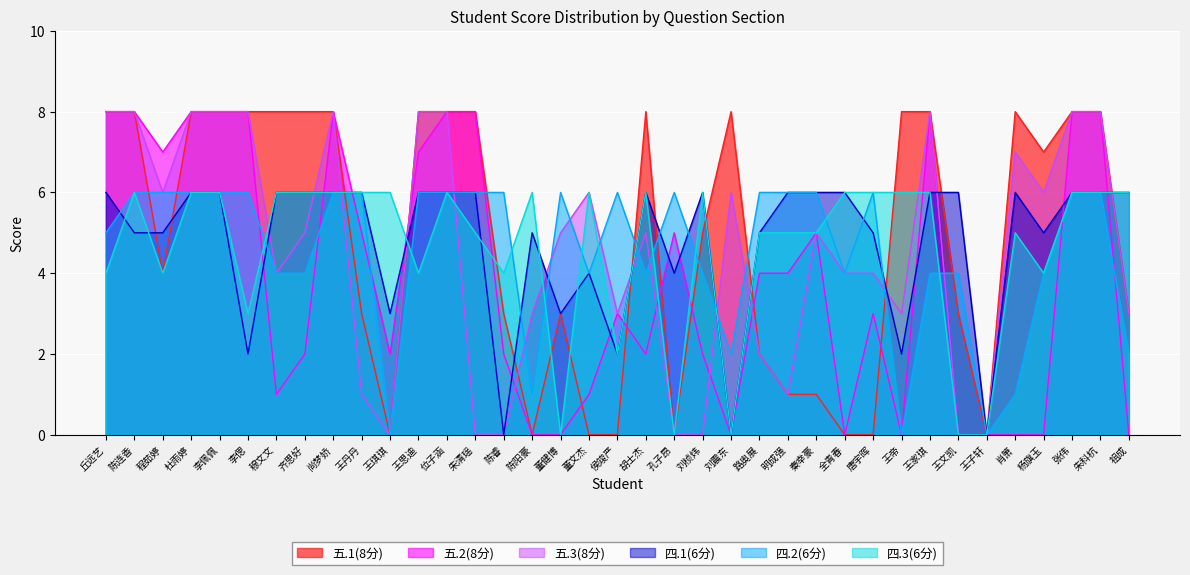

Reading left to right, list all the values displayed in this chart.

五.1(8分): 丘远艺=8	陈连香=8	程茹婷=4	杜雨婷=8	李佩佩=8	李偲=8	穆文文=8	齐思好=8	尚梦娇=8	王丹丹=3	王琪琪=0	王思迪=8	位子涵=8	朱清瑶=8	陈睿=3	陈阳豪=0	董健博=3	董文杰=0	侯竣严=0	胡士杰=8	孔子昂=0	刘桢炜=5	刘震东=8	路奥展=2	明成强=1	秦幸豪=1	全青春=0	唐宇晖=0	王帝=8	王家琪=8	王文凯=3	王子轩=0	肖箫=8	杨旗玉=7	张伟=8	朱科杭=8	祖成=3
五.2(8分): 丘远艺=8	陈连香=8	程茹婷=7	杜雨婷=8	李佩佩=8	李偲=8	穆文文=1	齐思好=2	尚梦娇=8	王丹丹=5	王琪琪=2	王思迪=7	位子涵=8	朱清瑶=8	陈睿=2	陈阳豪=0	董健博=0	董文杰=1	侯竣严=3	胡士杰=2	孔子昂=5	刘桢炜=2	刘震东=0	路奥展=4	明成强=4	秦幸豪=5	全青春=0	唐宇晖=3	王帝=0	王家琪=8	王文凯=0	王子轩=0	肖箫=0	杨旗玉=0	张伟=8	朱科杭=8	祖成=0
五.3(8分): 丘远艺=8	陈连香=8	程茹婷=6	杜雨婷=8	李佩佩=8	李偲=8	穆文文=4	齐思好=5	尚梦娇=8	王丹丹=1	王琪琪=0	王思迪=8	位子涵=8	朱清瑶=0	陈睿=0	陈阳豪=3	董健博=5	董文杰=6	侯竣严=3	胡士杰=5	孔子昂=0	刘桢炜=0	刘震东=6	路奥展=2	明成强=1	秦幸豪=5	全青春=4	唐宇晖=4	王帝=3	王家琪=8	王文凯=0	王子轩=0	肖箫=7	杨旗玉=6	张伟=8	朱科杭=8	祖成=3
四.1(6分): 丘远艺=6	陈连香=5	程茹婷=5	杜雨婷=6	李佩佩=6	李偲=2	穆文文=6	齐思好=6	尚梦娇=6	王丹丹=6	王琪琪=3	王思迪=6	位子涵=6	朱清瑶=6	陈睿=0	陈阳豪=5	董健博=3	董文杰=4	侯竣严=2	胡士杰=6	孔子昂=4	刘桢炜=6	刘震东=0	路奥展=5	明成强=6	秦幸豪=6	全青春=6	唐宇晖=5	王帝=2	王家琪=6	王文凯=6	王子轩=0	肖箫=6	杨旗玉=5	张伟=6	朱科杭=6	祖成=6
四.2(6分): 丘远艺=5	陈连香=6	程茹婷=6	杜雨婷=6	李佩佩=6	李偲=6	穆文文=4	齐思好=4	尚梦娇=6	王丹丹=6	王琪琪=0	王思迪=6	位子涵=6	朱清瑶=6	陈睿=6	陈阳豪=1	董健博=6	董文杰=4	侯竣严=6	胡士杰=4	孔子昂=6	刘桢炜=4	刘震东=2	路奥展=6	明成强=6	秦幸豪=6	全青春=4	唐宇晖=6	王帝=0	王家琪=4	王文凯=4	王子轩=0	肖箫=1	杨旗玉=4	张伟=6	朱科杭=6	祖成=2
四.3(6分): 丘远艺=4	陈连香=6	程茹婷=4	杜雨婷=6	李佩佩=6	李偲=3	穆文文=6	齐思好=6	尚梦娇=6	王丹丹=6	王琪琪=6	王思迪=4	位子涵=6	朱清瑶=5	陈睿=4	陈阳豪=6	董健博=0	董文杰=6	侯竣严=2	胡士杰=6	孔子昂=0	刘桢炜=6	刘震东=0	路奥展=5	明成强=5	秦幸豪=5	全青春=6	唐宇晖=6	王帝=6	王家琪=6	王文凯=0	王子轩=0	肖箫=5	杨旗玉=4	张伟=6	朱科杭=6	祖成=6